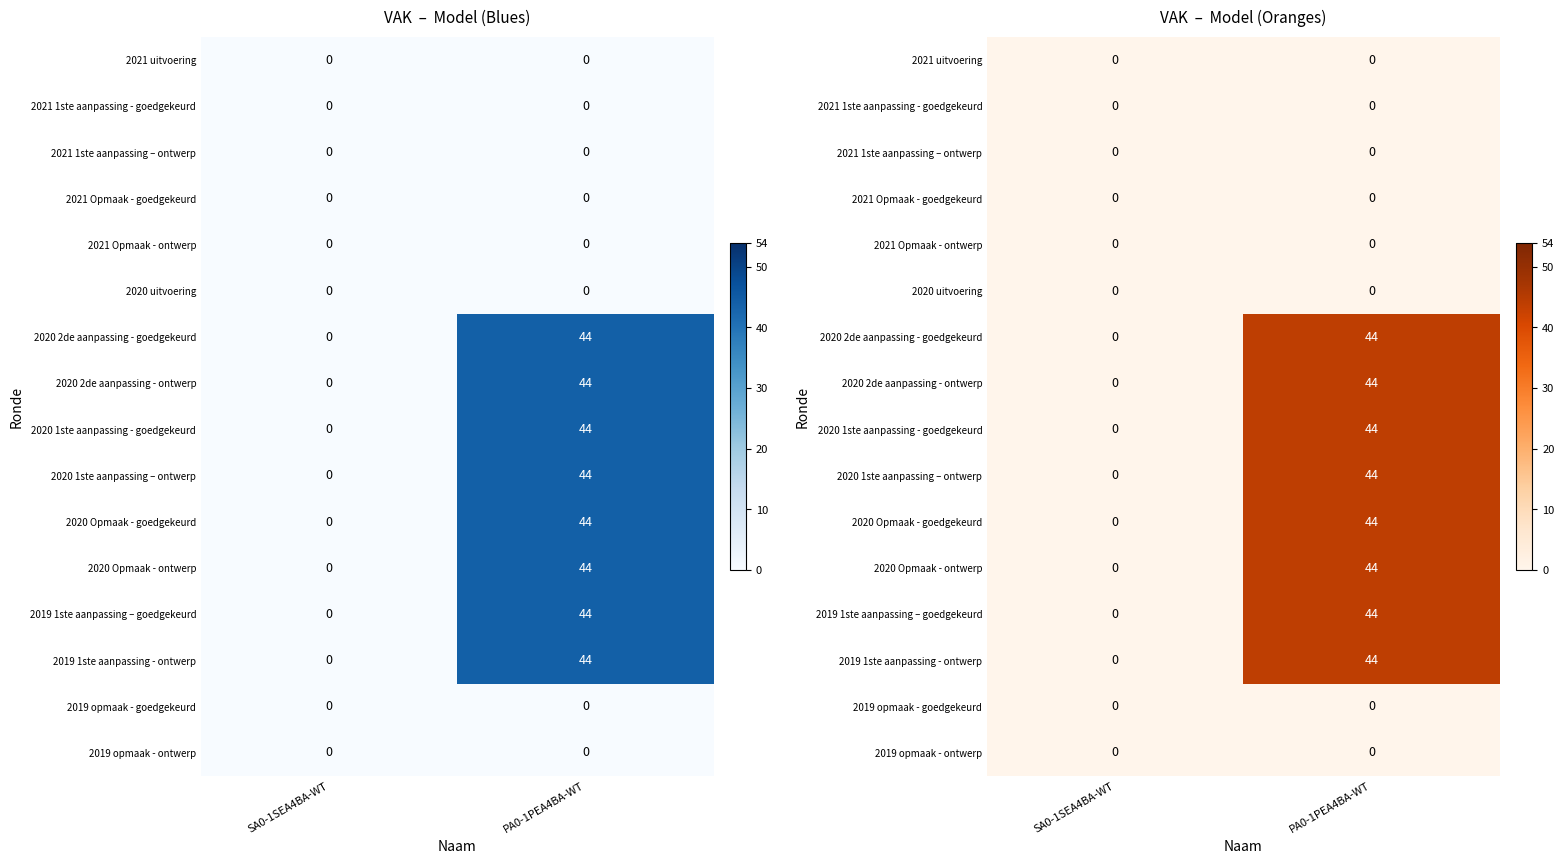

Read the 2020 1ste aanpassing - goedgekeurd value at PA0-1PEA4BA-WT, to the nearest 10.

40